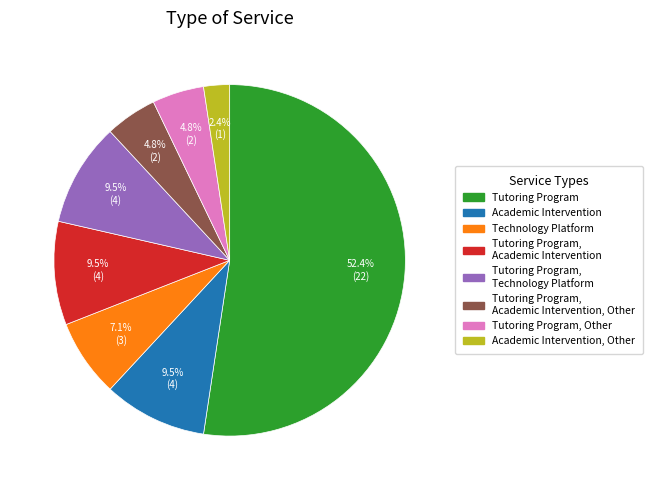

Is there any slice that represents more than half of the pie?

Yes